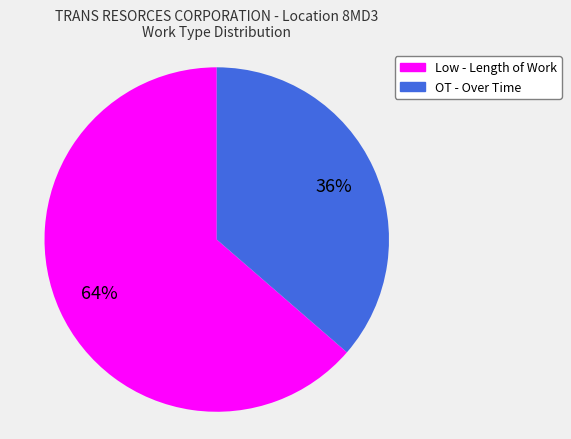

Rank the categories by value from lowest to highest.

OT, Low